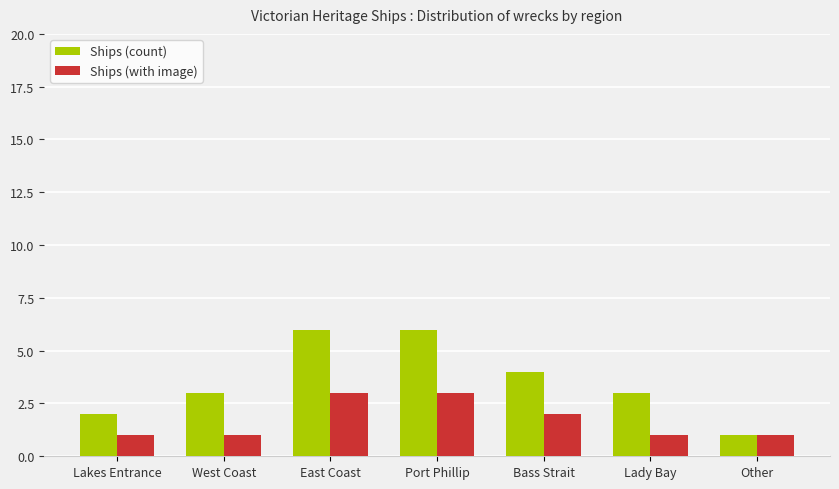

What is the label of the 2nd bar from the left?

West Coast